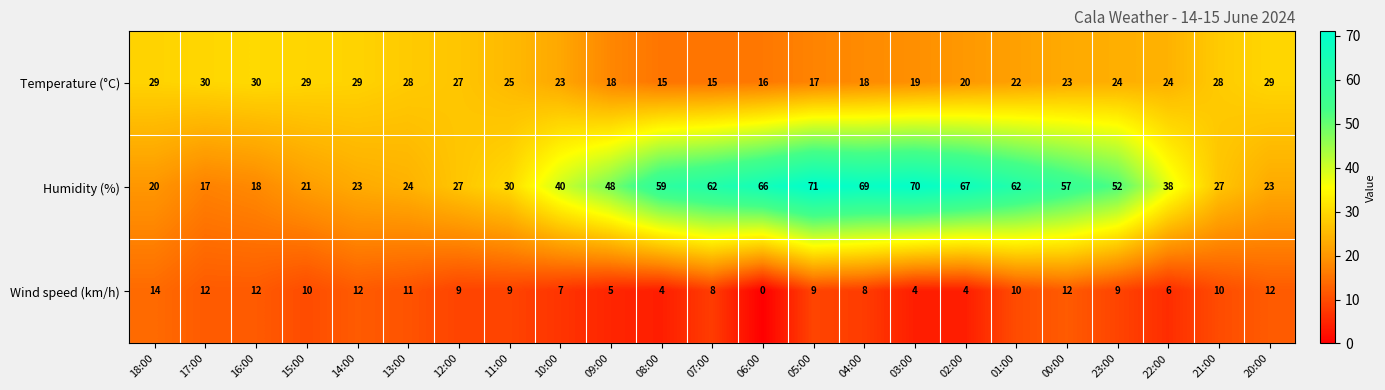

Rank the series at 05:00 from highest to lowest value.

Humidity (%), Temperature (°C), Wind speed (km/h)